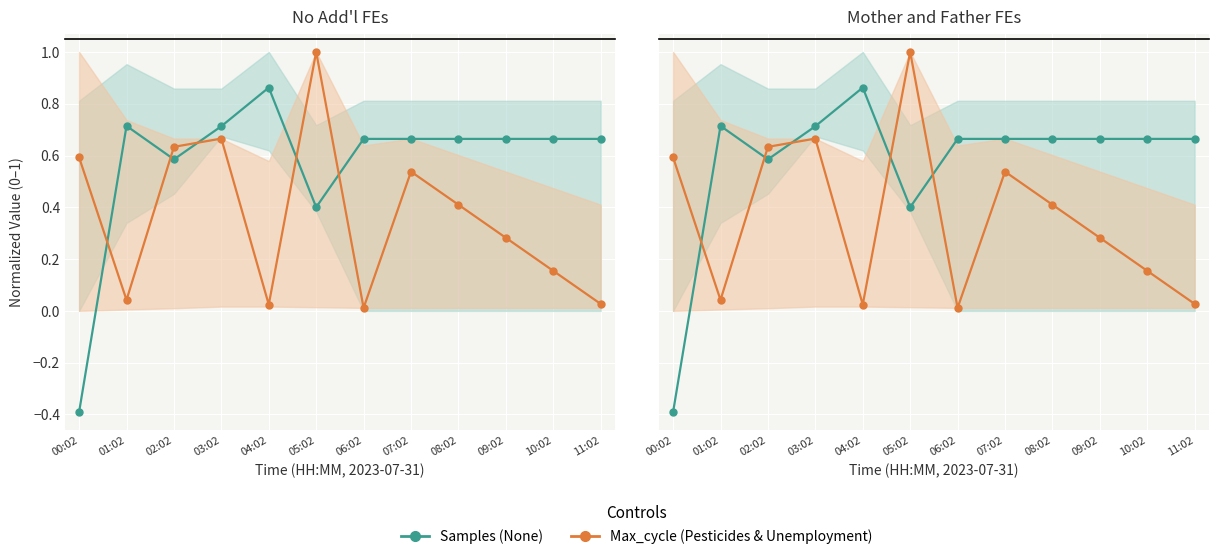

Reading left to right, extract all data points from this chart.

Samples (None): -0.4	0.7	0.6	0.7	0.9	0.4	0.7	0.7	0.7	0.7	0.7	0.7
Max_cycle (Pesticides & Unemployment): 0.6	0.0	0.6	0.7	0.0	1.0	0.0	0.5	0.4	0.3	0.2	0.0